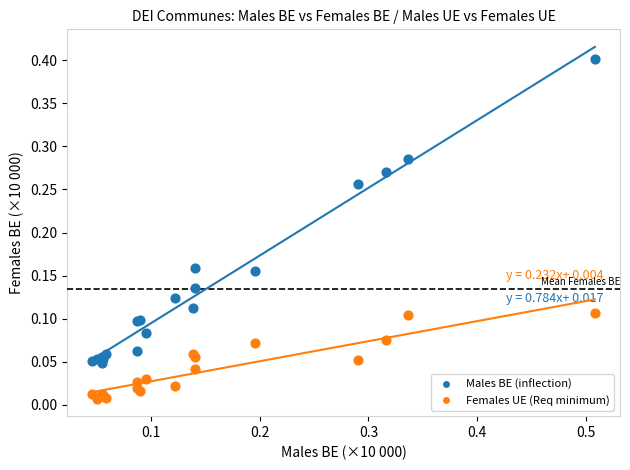

Which series reaches the minimum Y coordinate?

Females UE (Req minimum)